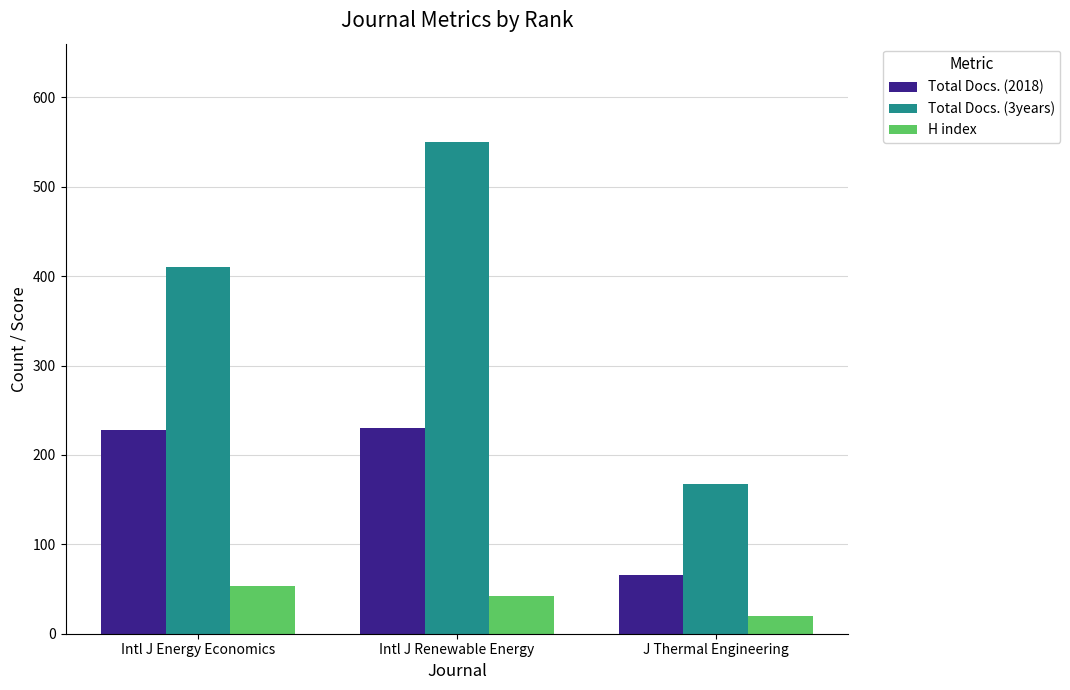

Where is Total Docs. (2018) nearest to the value 148?

Intl J Energy Economics